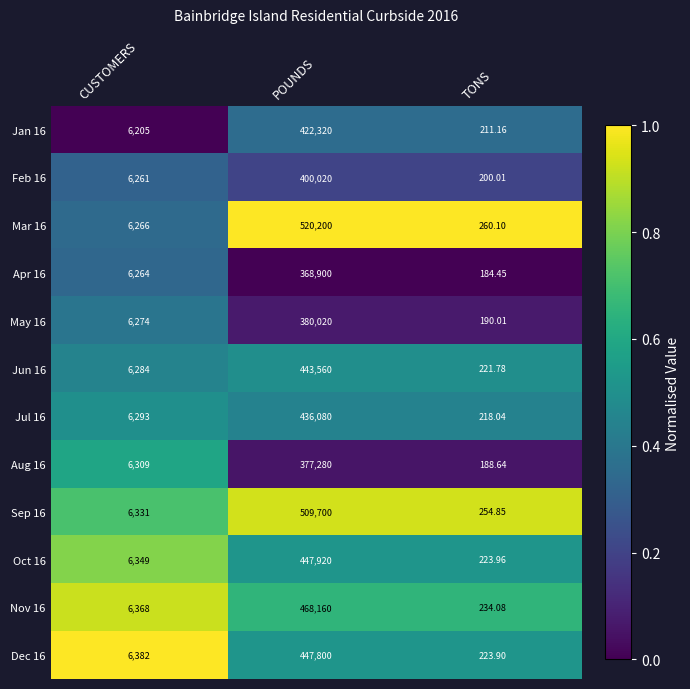

Rank the series by their maximum value, from lowest to highest.

Apr 16, Aug 16, May 16, Feb 16, Jan 16, Jul 16, Jun 16, Dec 16, Oct 16, Nov 16, Sep 16, Mar 16